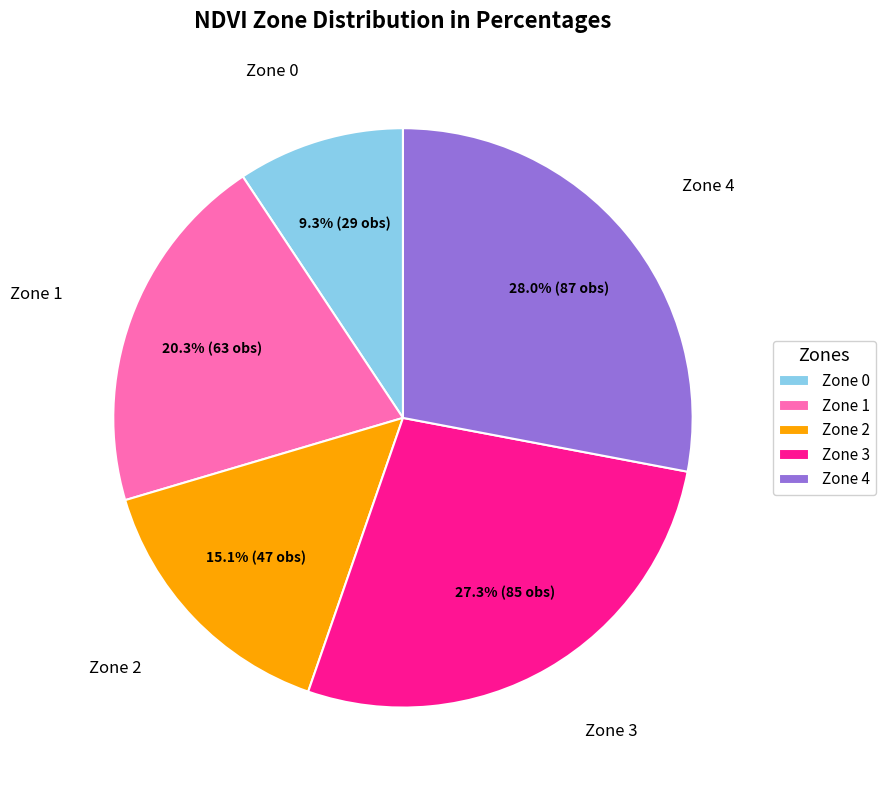

Which has a higher value, Zone 0 or Zone 4?

Zone 4